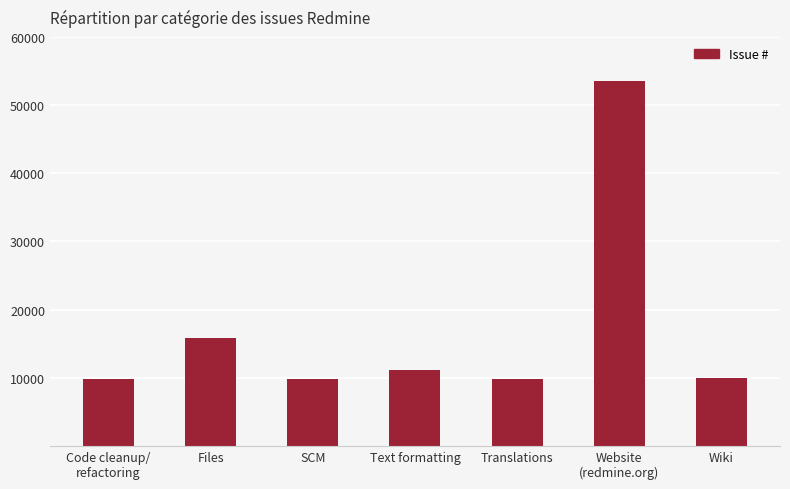

How many bars are there in total?

7